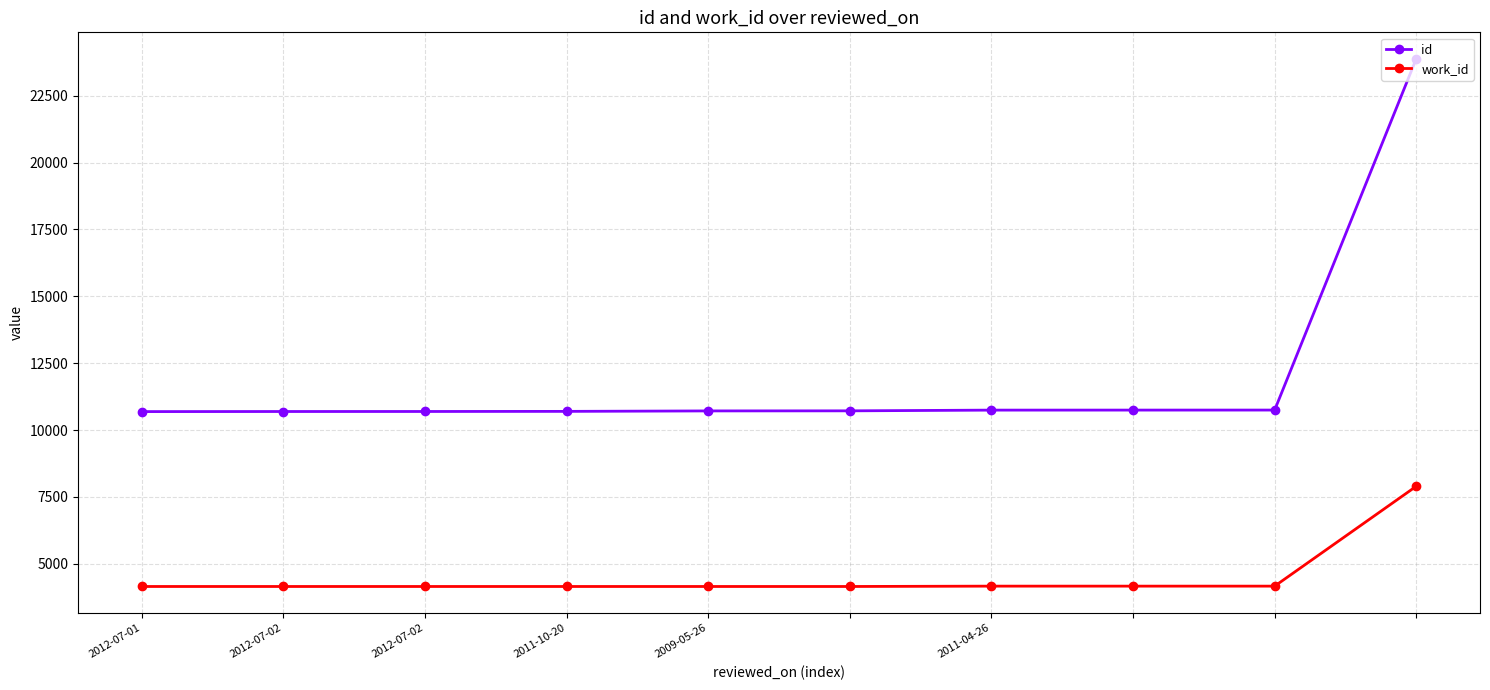

Which series has the largest range (max minus min)?

id